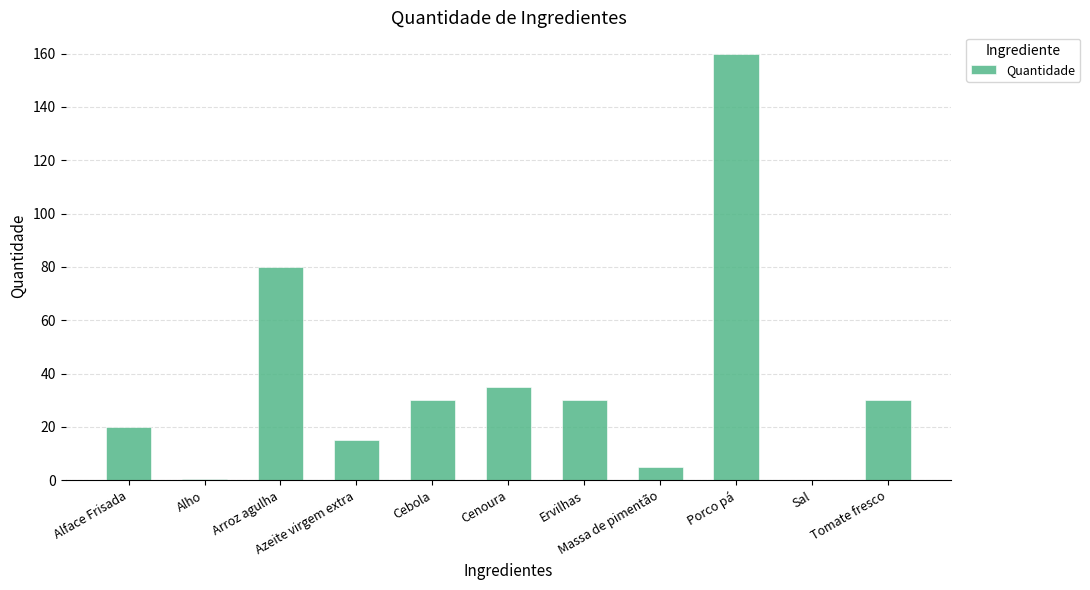

What is the greatest value displayed?

160.0